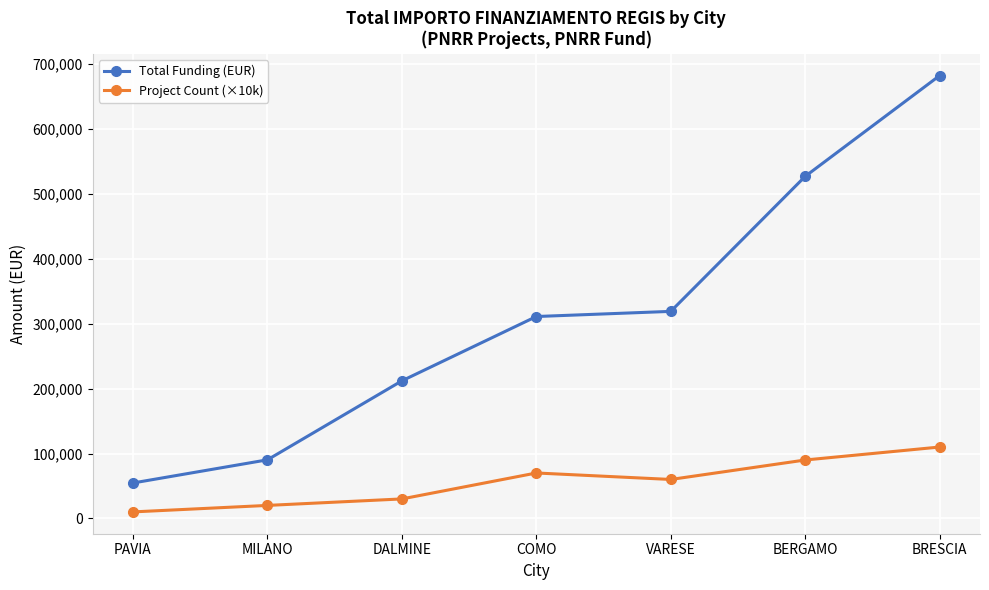

At which label is Project Count (×10k) closest to 60000?

VARESE